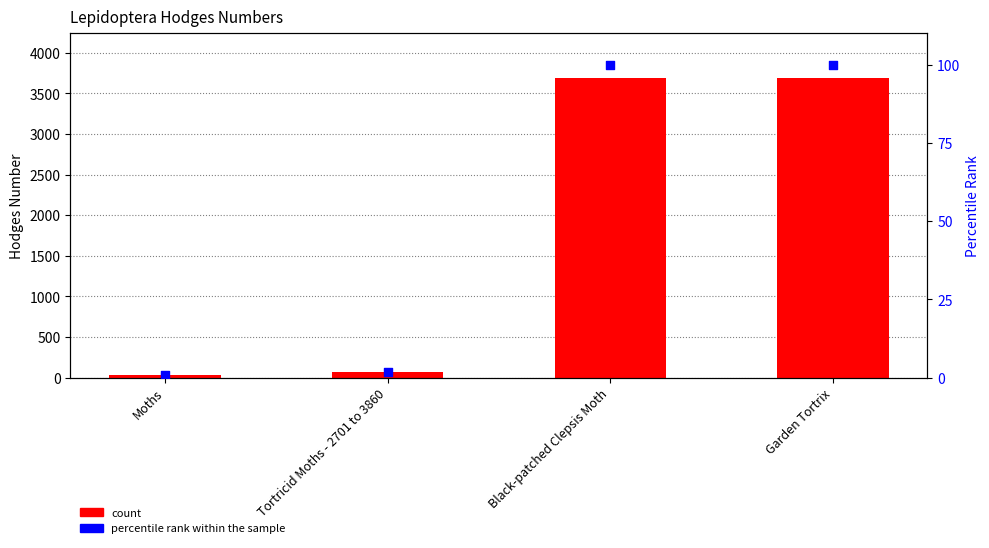

Which series has the widest spread of Y values?

count